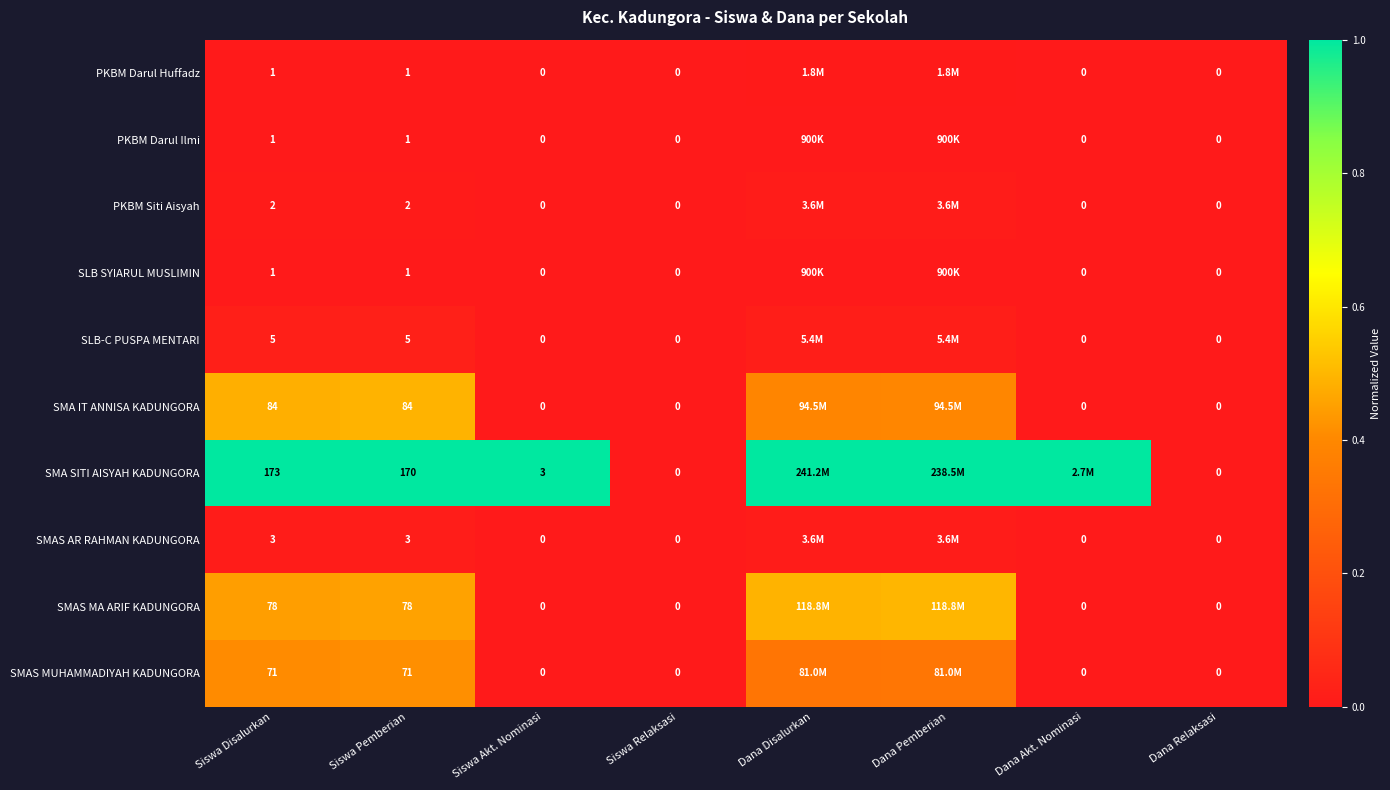

Is the value of SMAS AR RAHMAN KADUNGORA at Siswa Disalurkan greater than the value of PKBM Darul Ilmi at Siswa Akt. Nominasi?

Yes